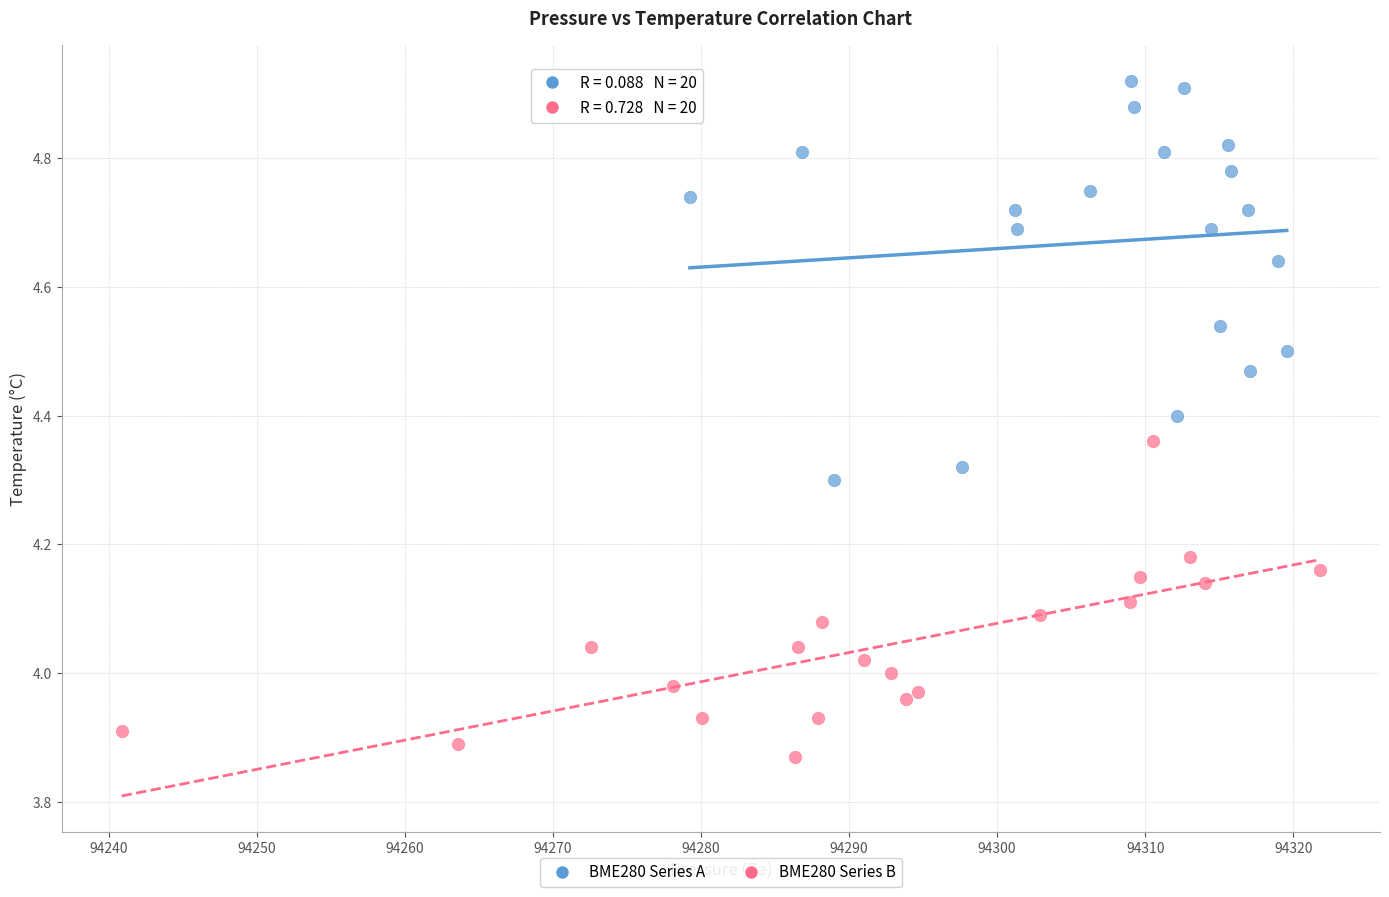

Which series reaches the minimum Y coordinate?

BME280 Series B